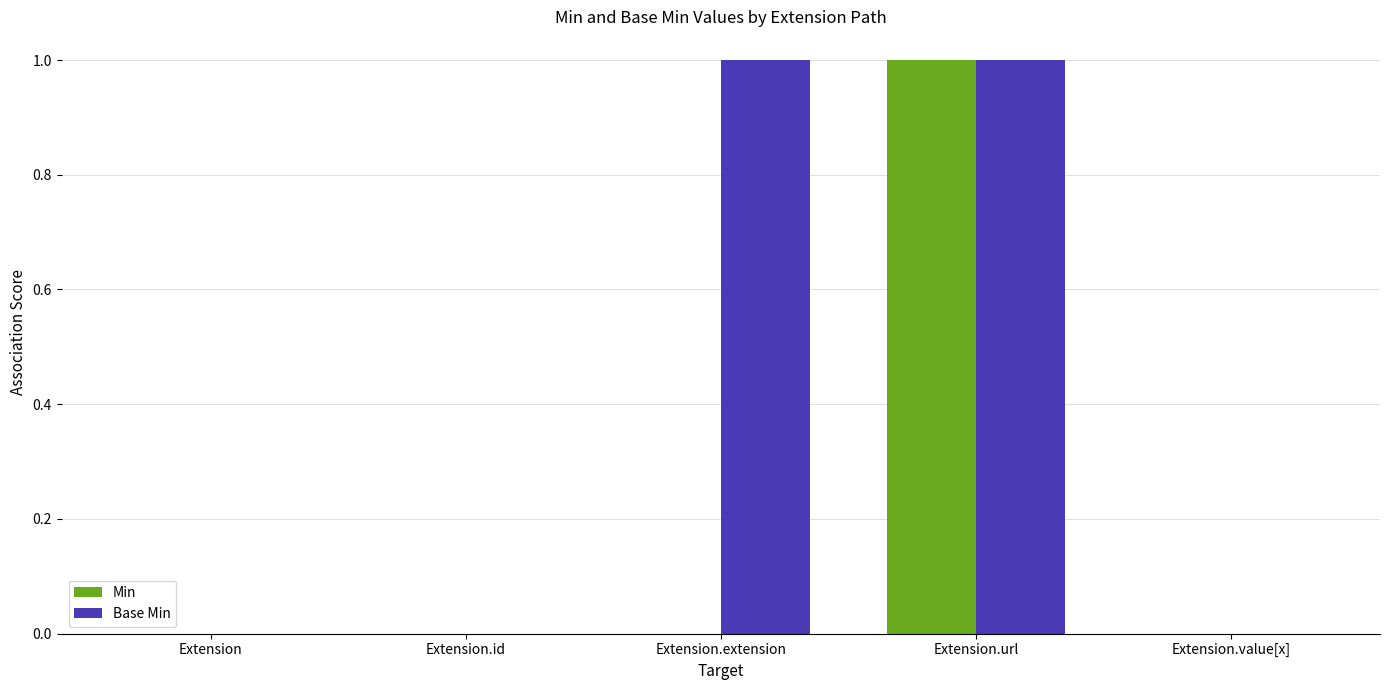

Which series changed the most between Extension.extension and Extension.value[x]?

Base Min